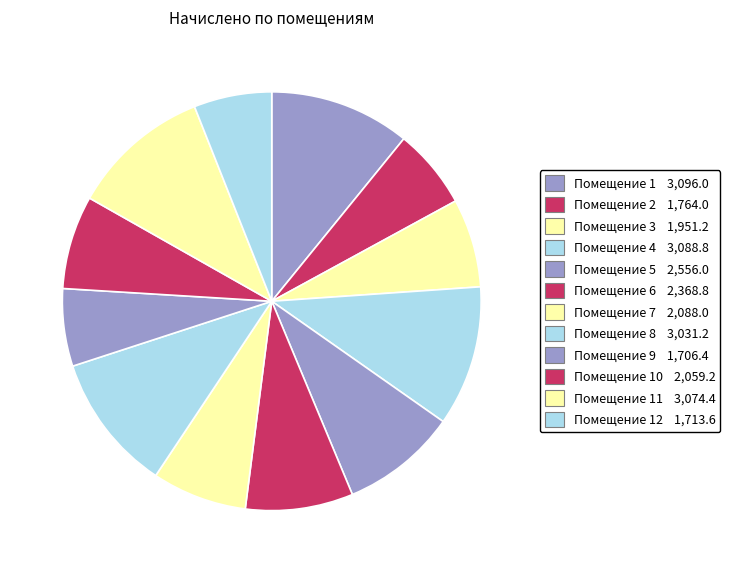

How many segments does this pie chart have?

12